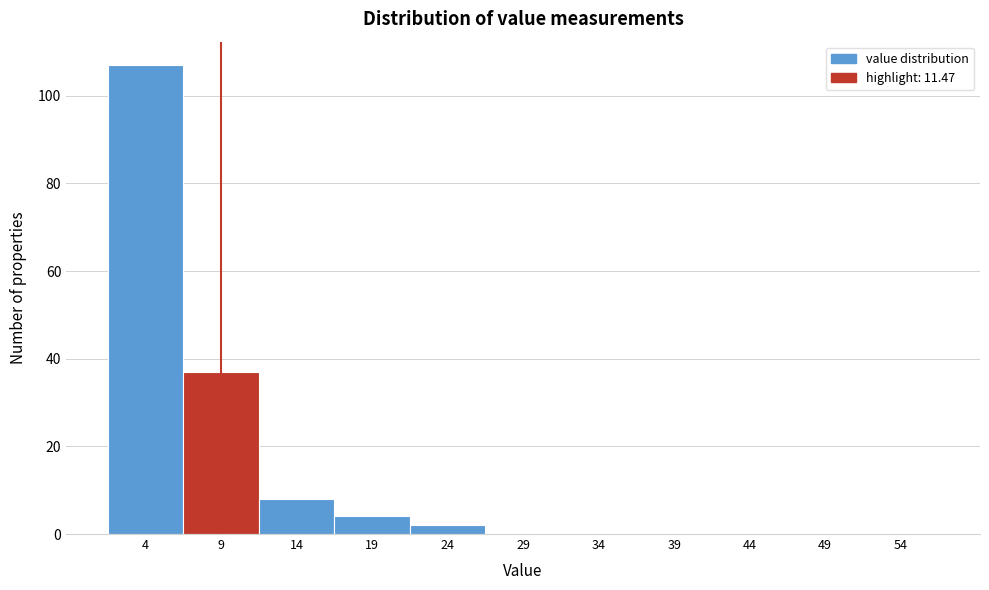

Reading left to right, extract all data points from this chart.

4=107	9=37	14=8	19=4	24=2	29=0	34=0	39=0	44=0	49=0	54=0